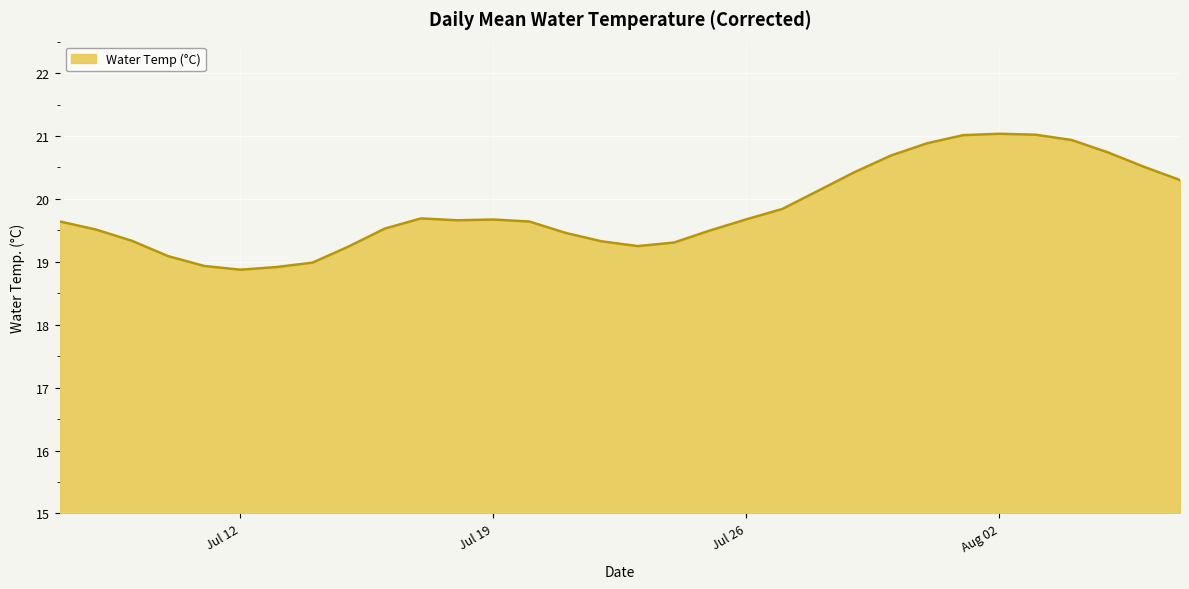

What is the greatest value displayed?

21.0